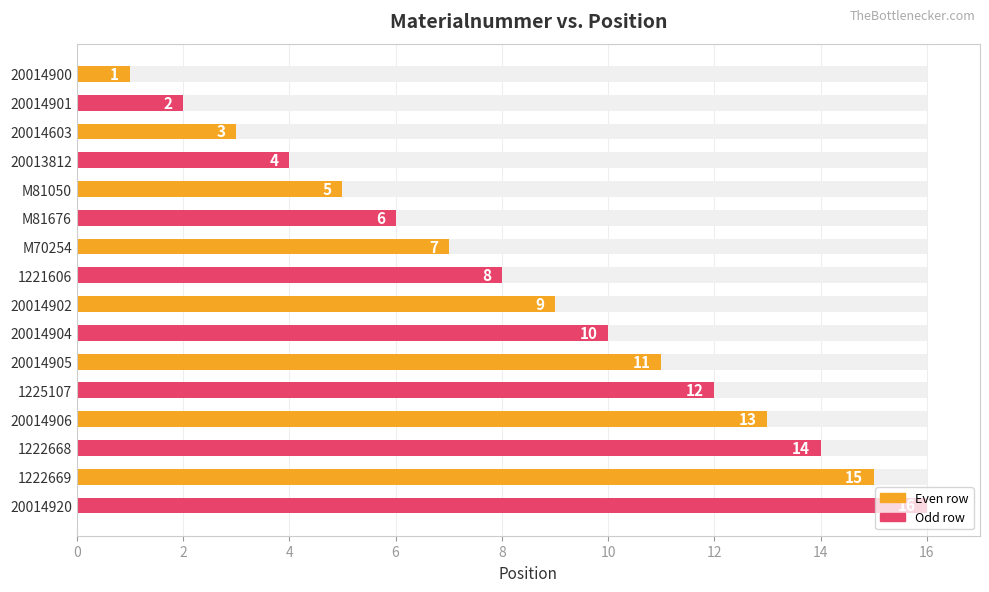

Reading left to right, what are all the values shown in this chart?

1	2	3	4	5	6	7	8	9	10	11	12	13	14	15	16